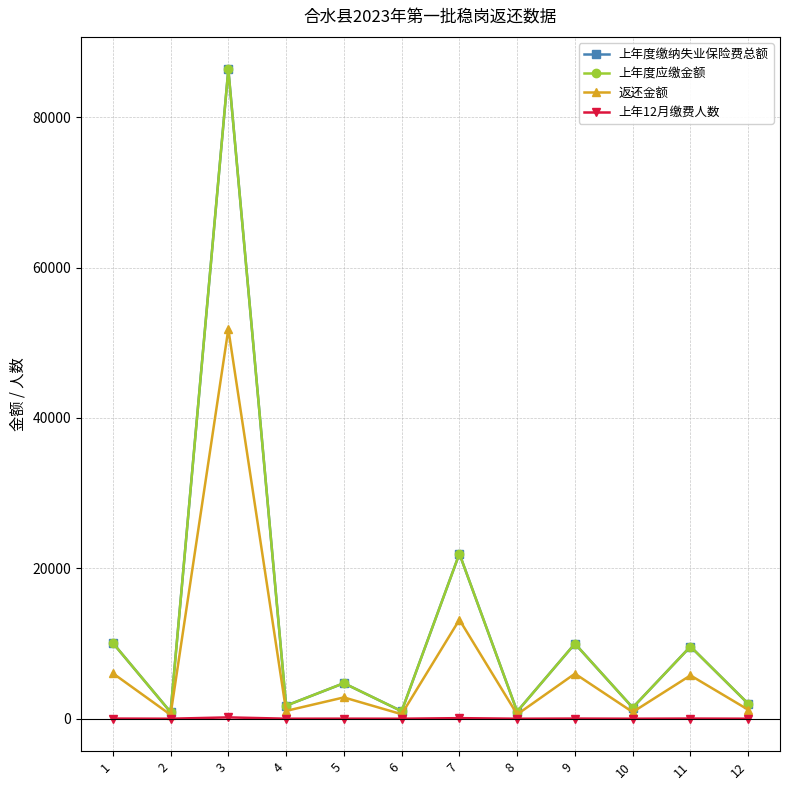

True or false: 上年12月缴费人数 and 返还金额 cross at least once.

False